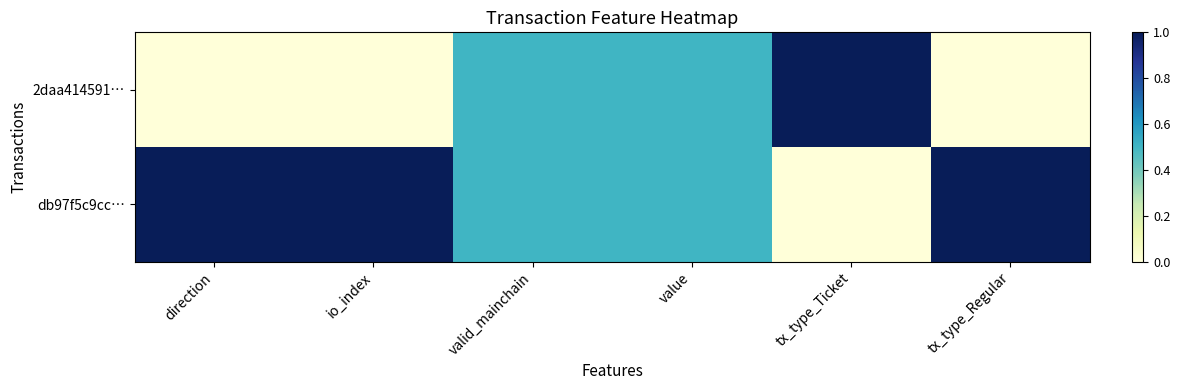

How many categories are shown in the chart?

6